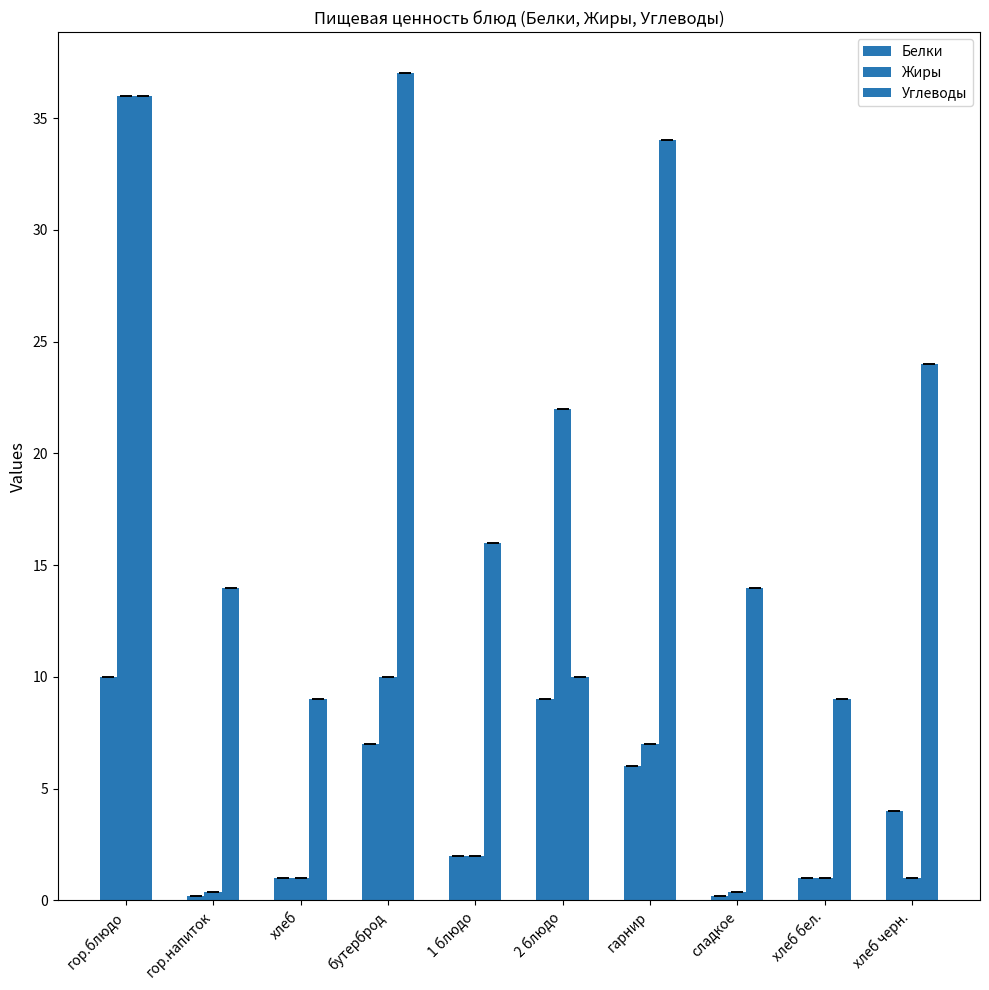

How many bars are there in each group?

3